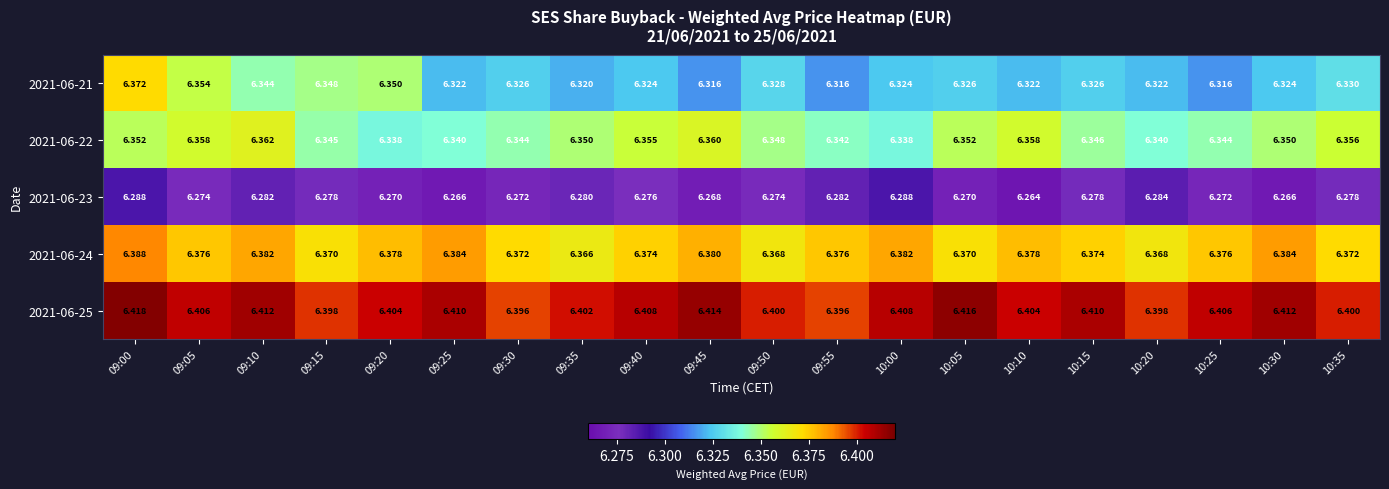

Is the value of 2021-06-23 at 10:10 greater than the value of 2021-06-22 at 10:20?

No